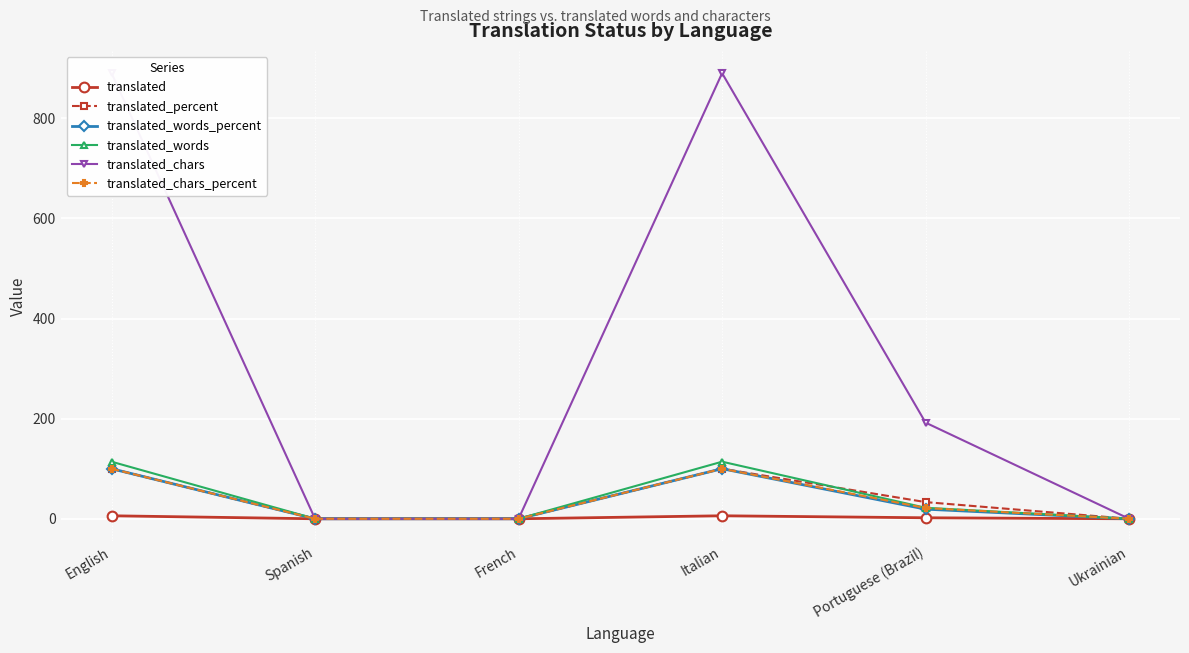

What is the label of the 5th point from the left?

Portuguese (Brazil)